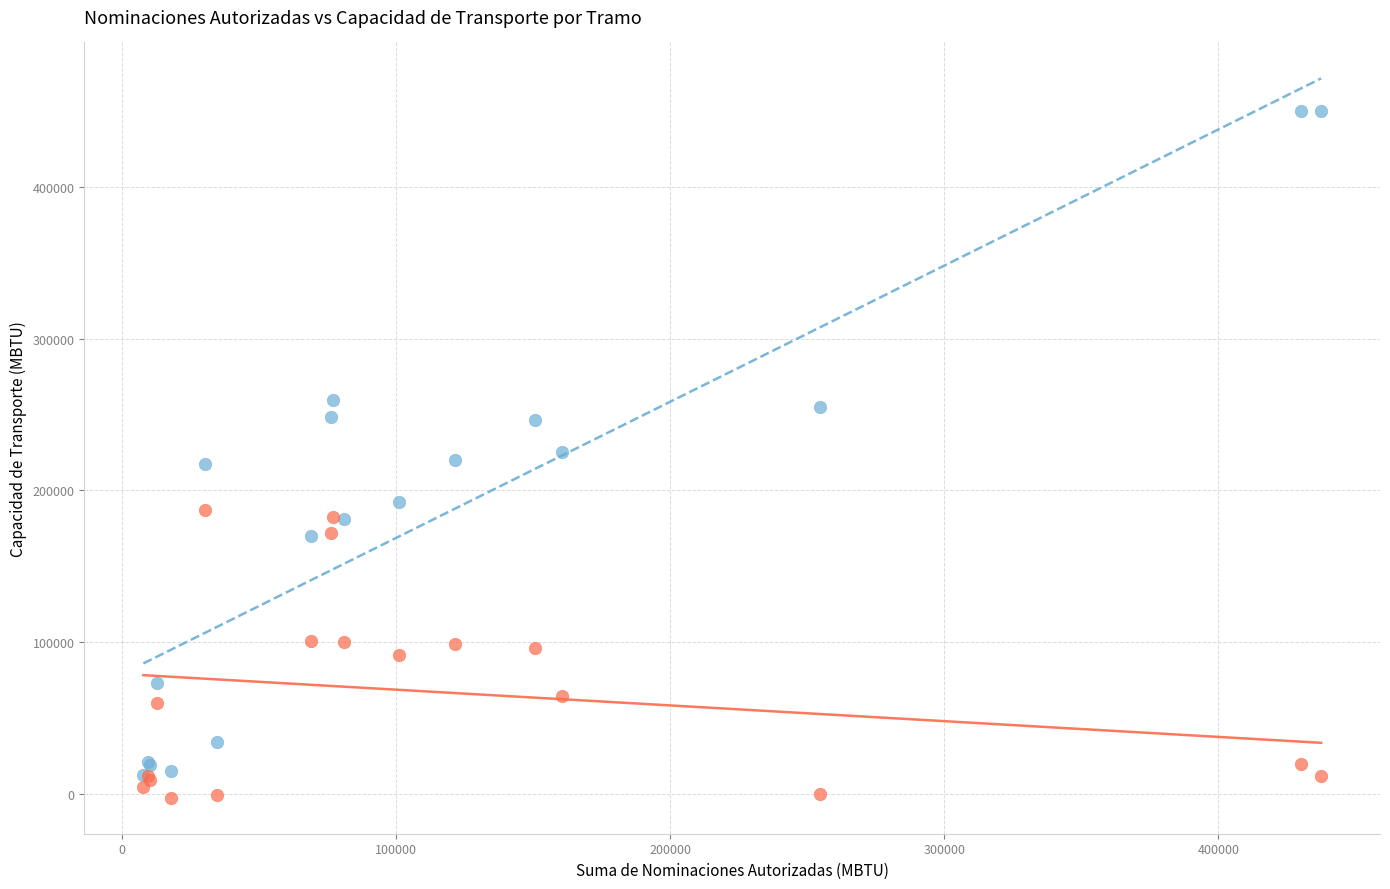

Which series contains the highest Y value?

Capacidad Maxima